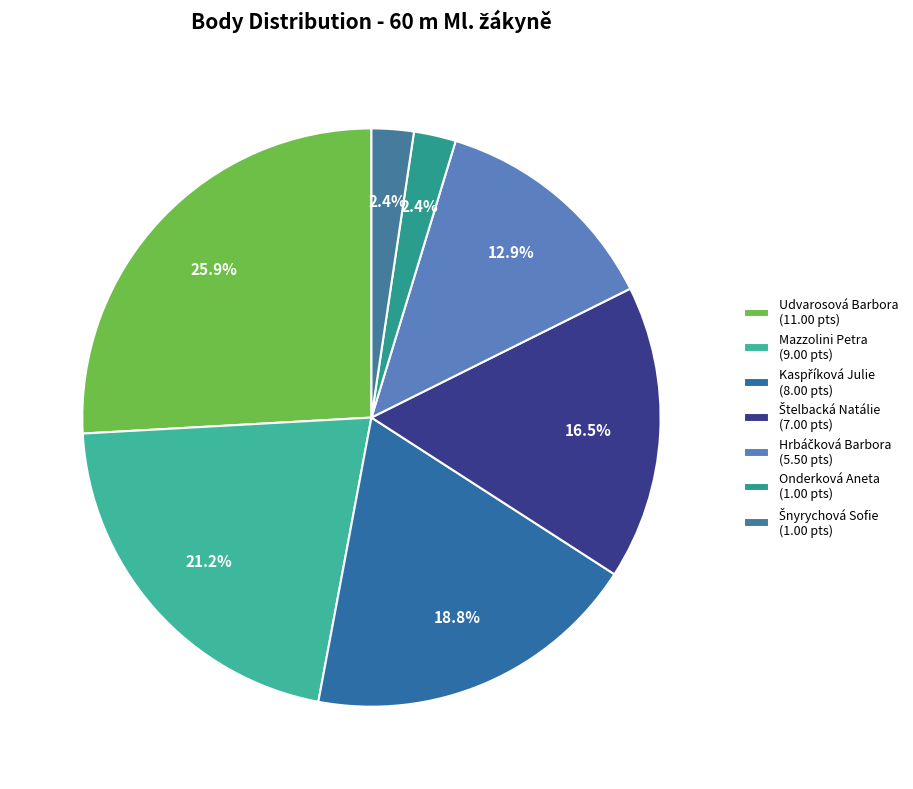

To the nearest percent, what portion does Kaspříková Julie represent?

19%